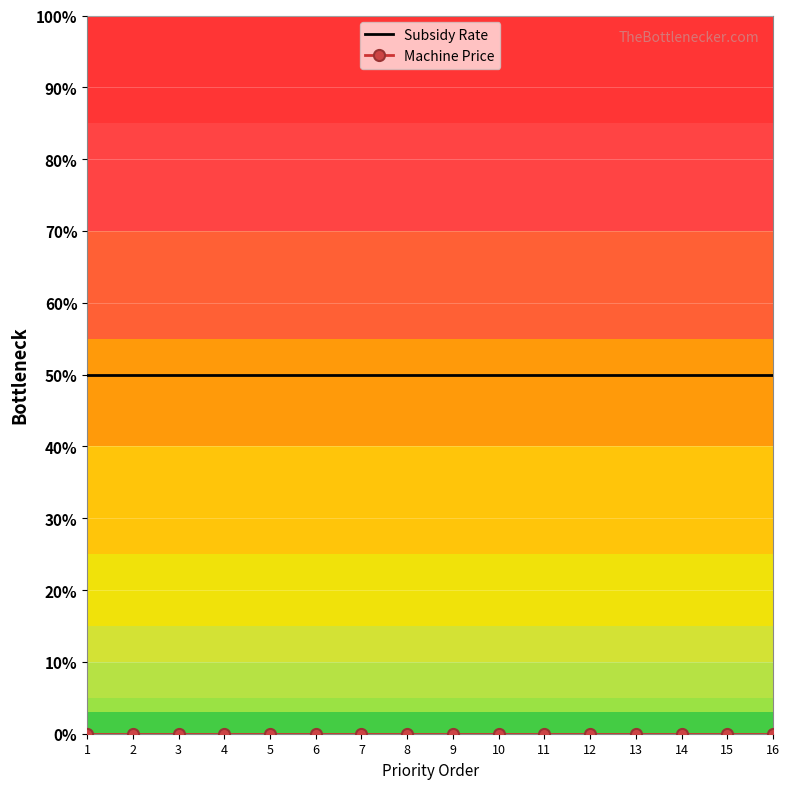

Is this an area chart (filled region under the line)?

No